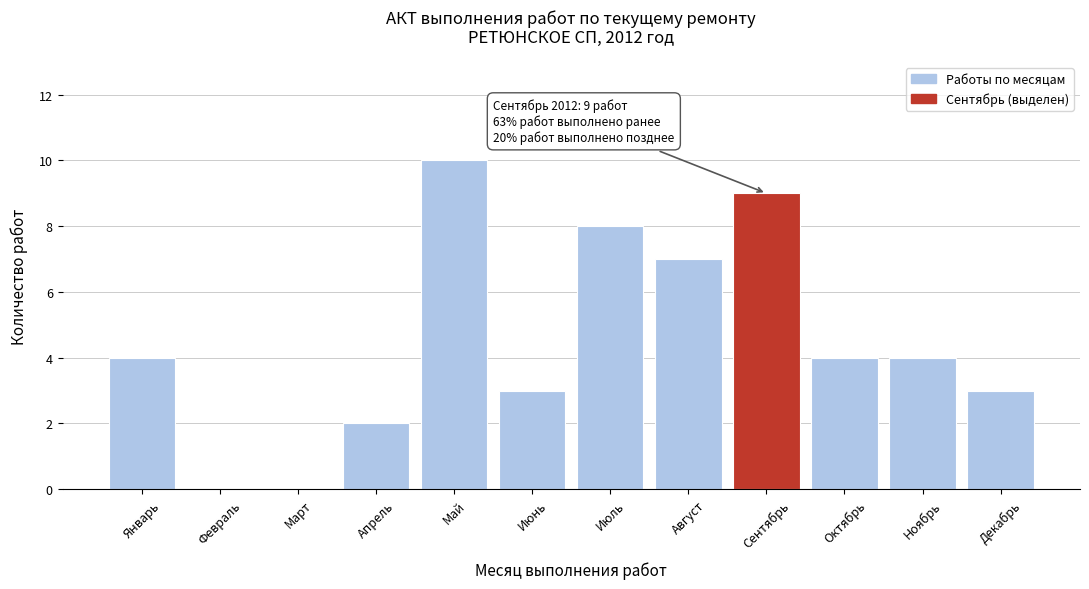

Reading left to right, extract all data points from this chart.

Январь=4	Февраль=0	Март=0	Апрель=2	Май=10	Июнь=3	Июль=8	Август=7	Сентябрь=9	Октябрь=4	Ноябрь=4	Декабрь=3